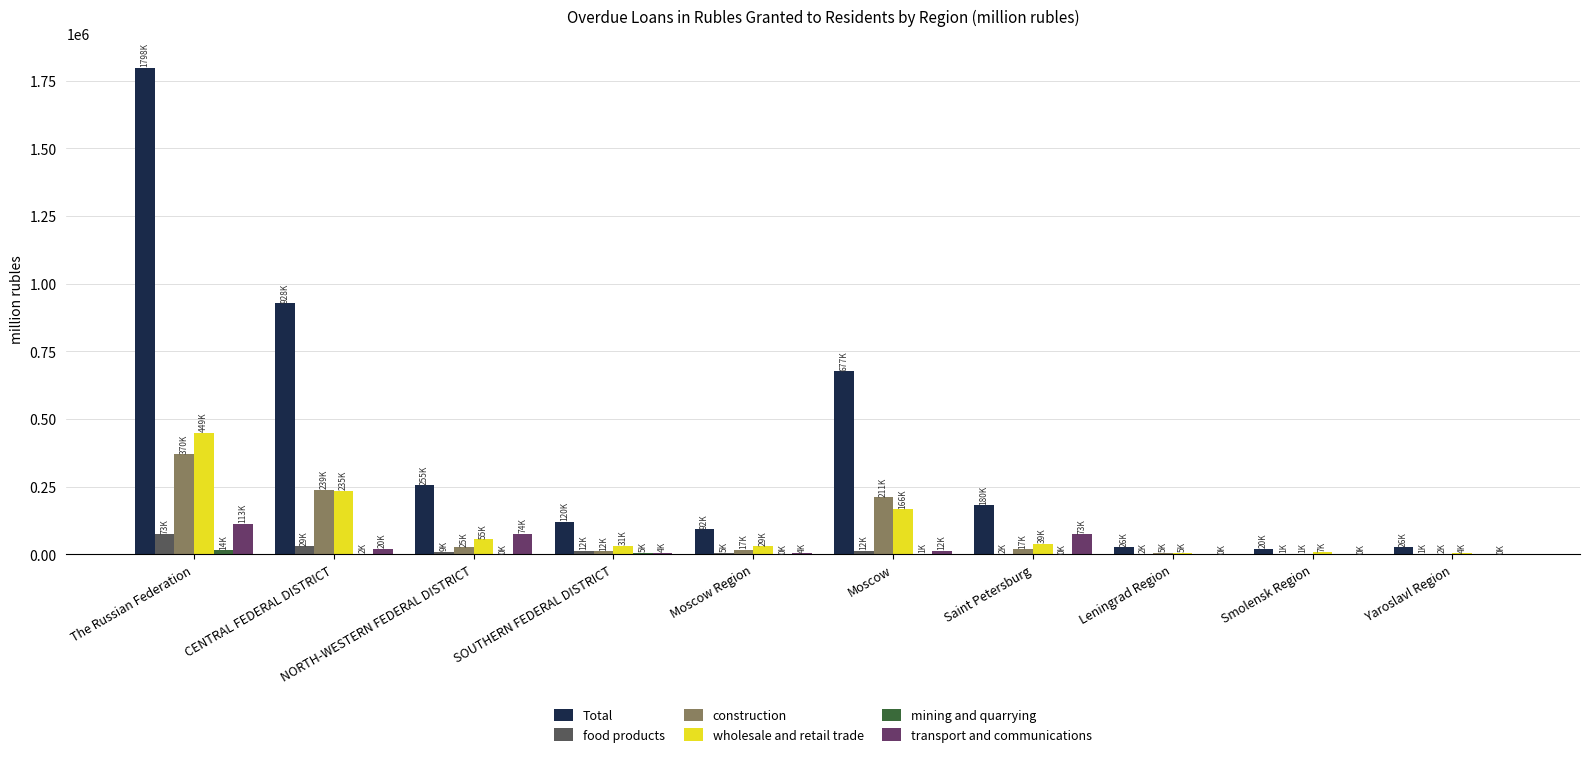

Reading right to left, extract all data points from this chart.

Total: 25988	20465	25619	180245	676541	92270	120314	255381	928061	1798480
food products: 898	1176	2140	1714	11750	5163	12499	8886	29367	73417
construction: 2165	977	4866	17410	210918	17005	11541	24903	238691	369772
wholesale and retail trade: 4036	7336	4526	38815	166212	29062	30615	54727	234564	449167
mining and quarrying: 0	0	0	108	689	387	4584	265	1946	14133
transport and communications: 172	381	423	72969	11805	3800	4323	74462	20256	112972